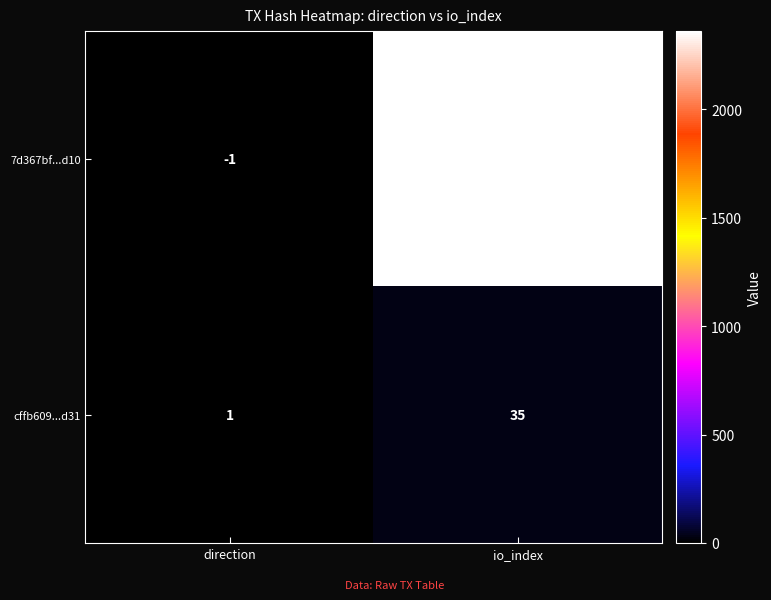

Reading left to right, what are all the values shown in this chart?

7d367bf...d10: -1	2361
cffb609...d31: 1	35